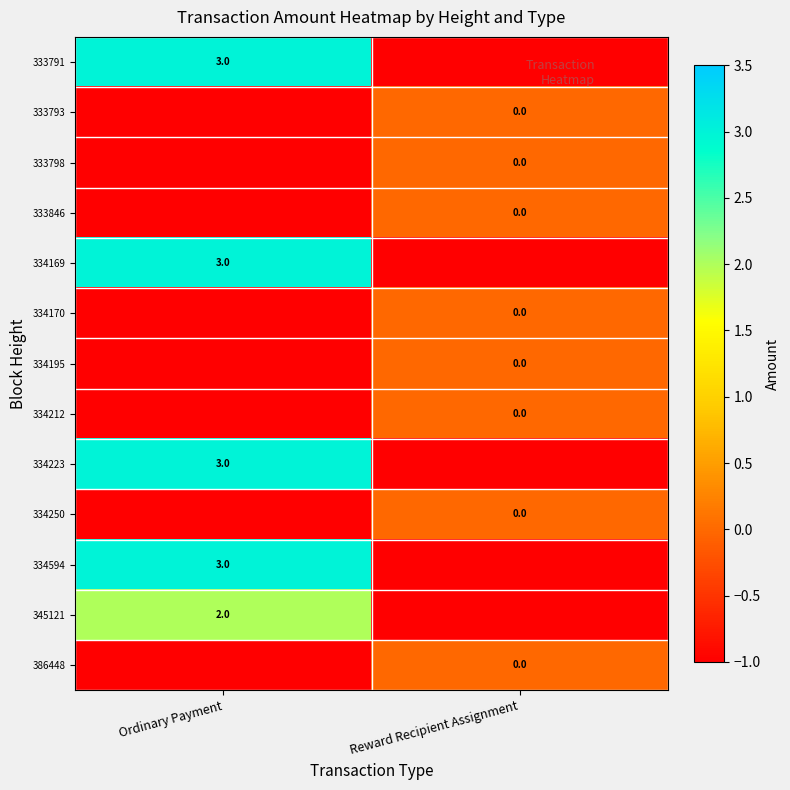

True or false: 345121 has a value of 2 at Ordinary Payment.

True